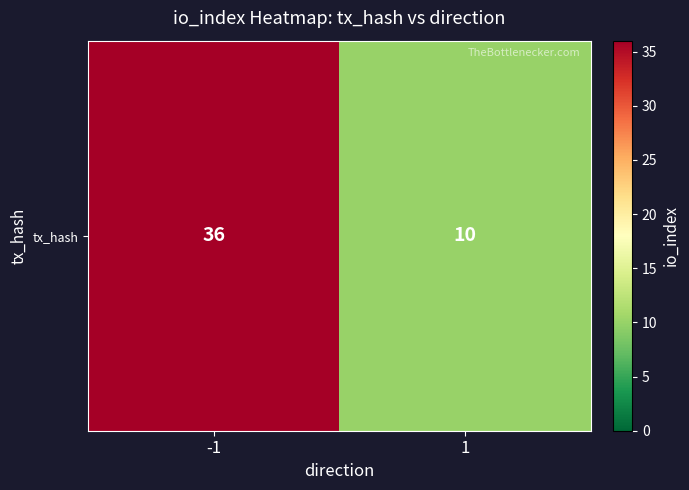

Is it true that the value at 1 is 3?

False